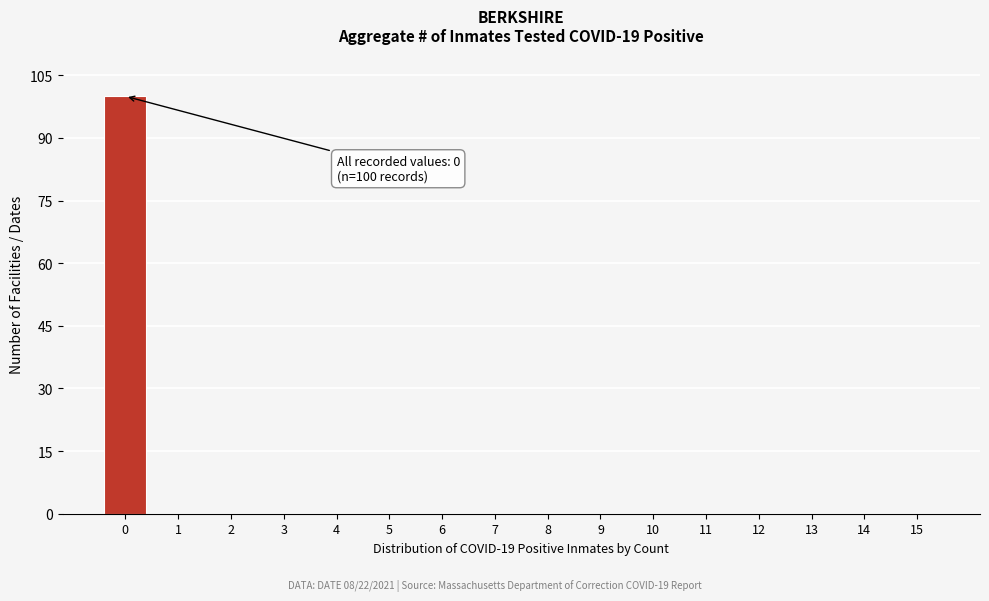

Reading left to right, transcribe all the data shown in this chart.

0=100	1=0	2=0	3=0	4=0	5=0	6=0	7=0	8=0	9=0	10=0	11=0	12=0	13=0	14=0	15=0